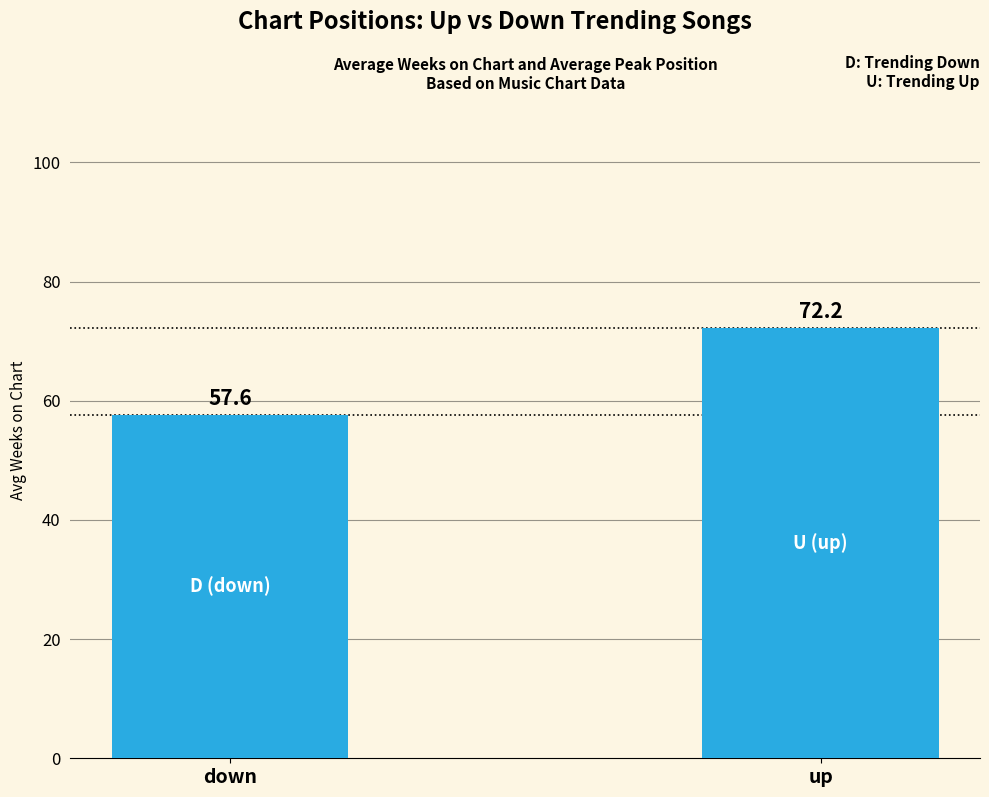

What is the ratio of the value at down to the value at up?

0.8